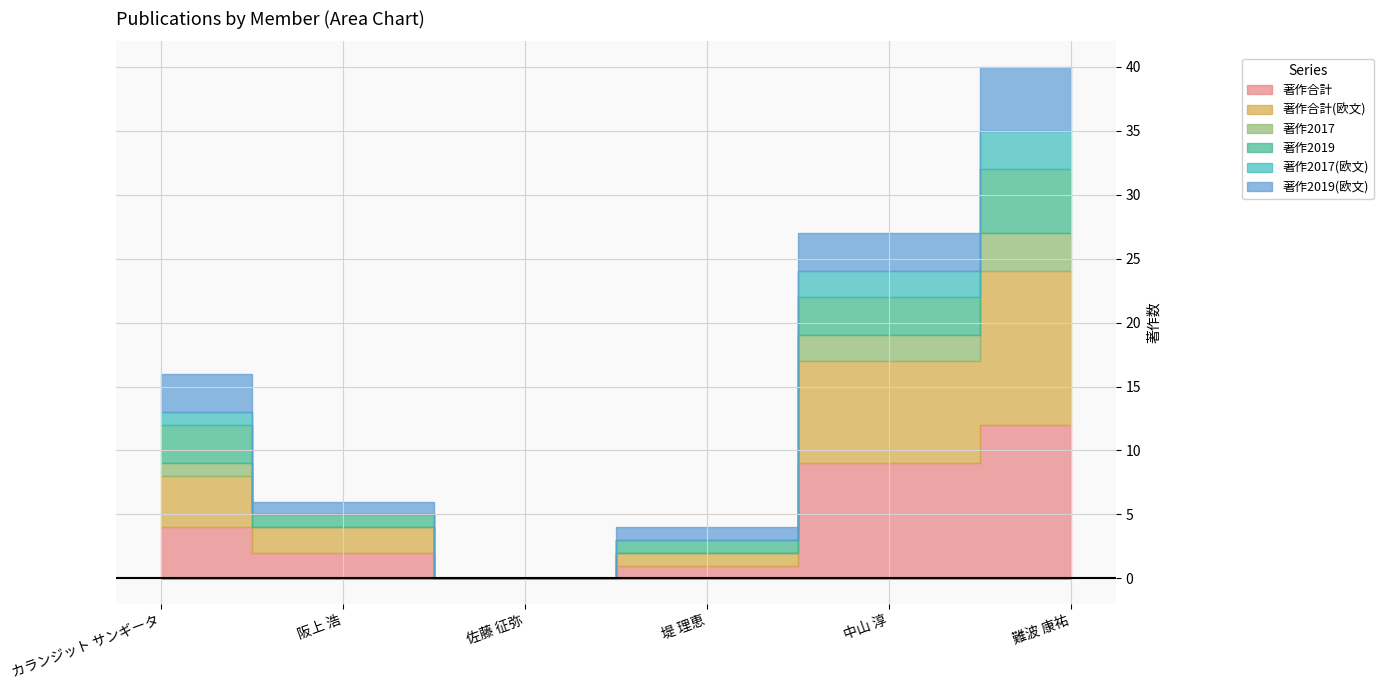

Which has a higher value, 佐藤 征弥 or カランジット サンギータ?

カランジット サンギータ